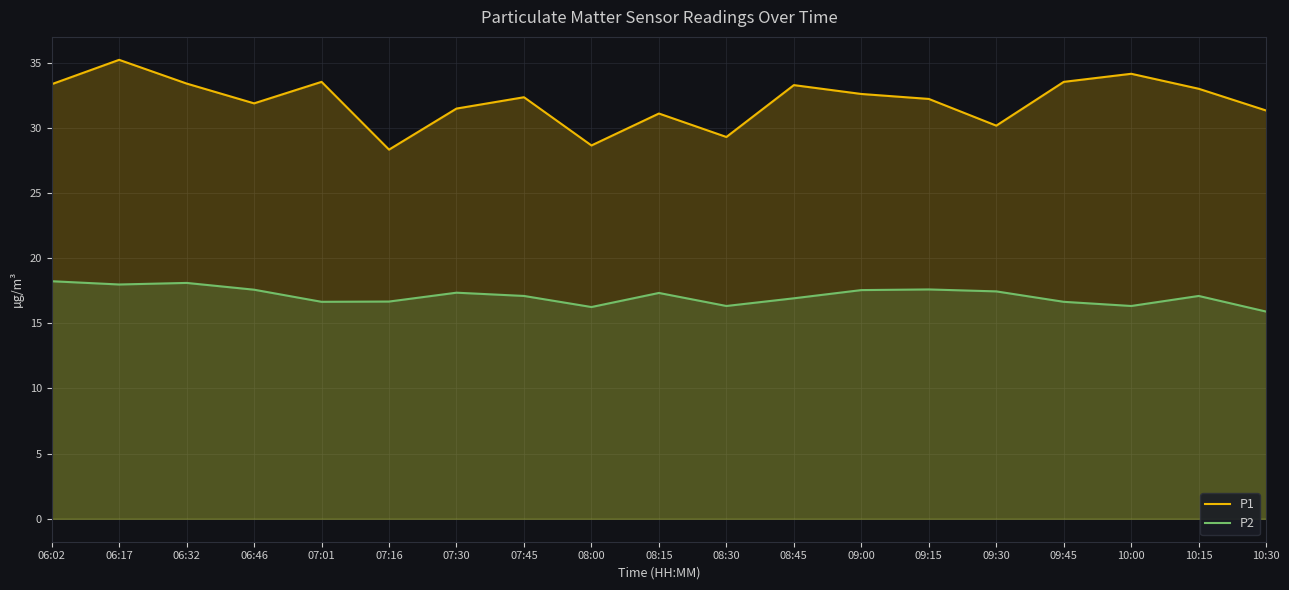

What is the difference between the second highest and second lowest values in the P2 series?

1.9